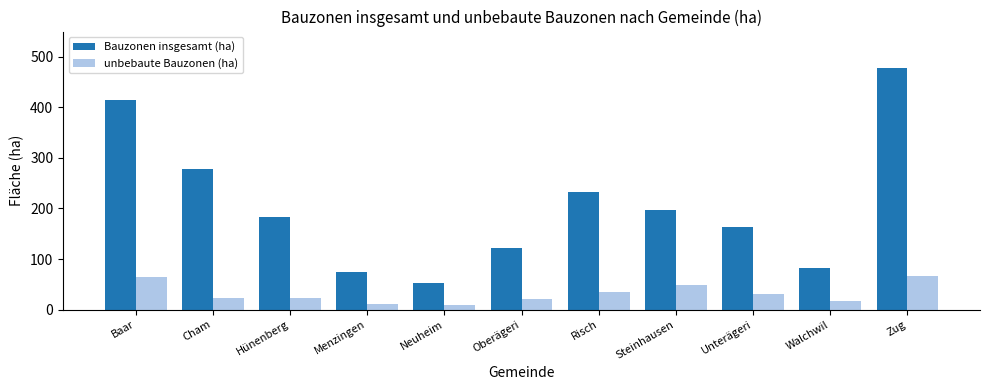

What is the label of the 1st bar from the left?

Baar